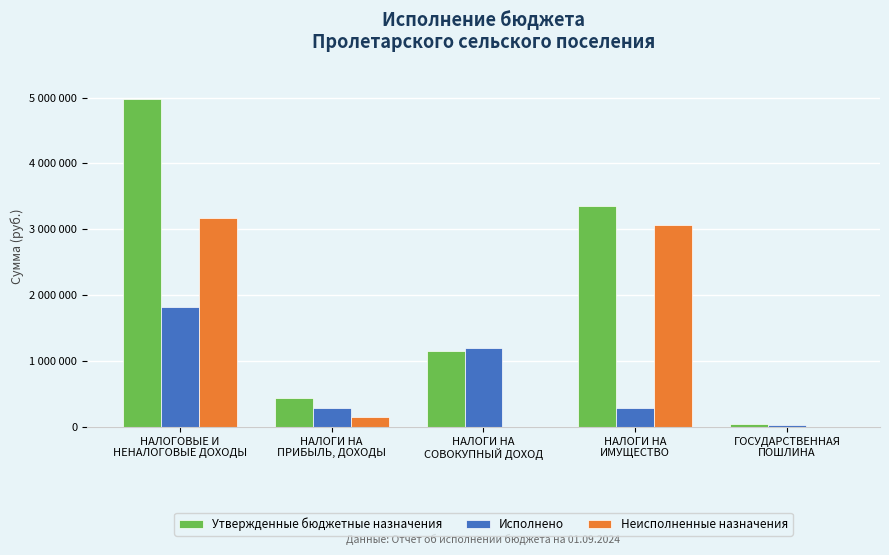

At how many categories does at least one series exceed 3168756?

2